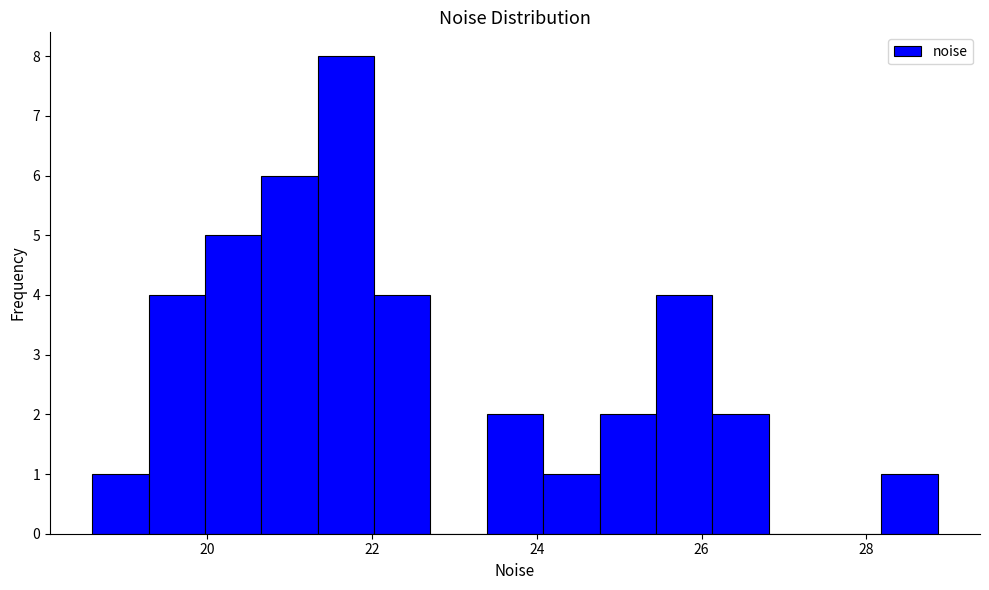

Read against the x-axis, roughly where is the centre of the tallest bar?

21.6